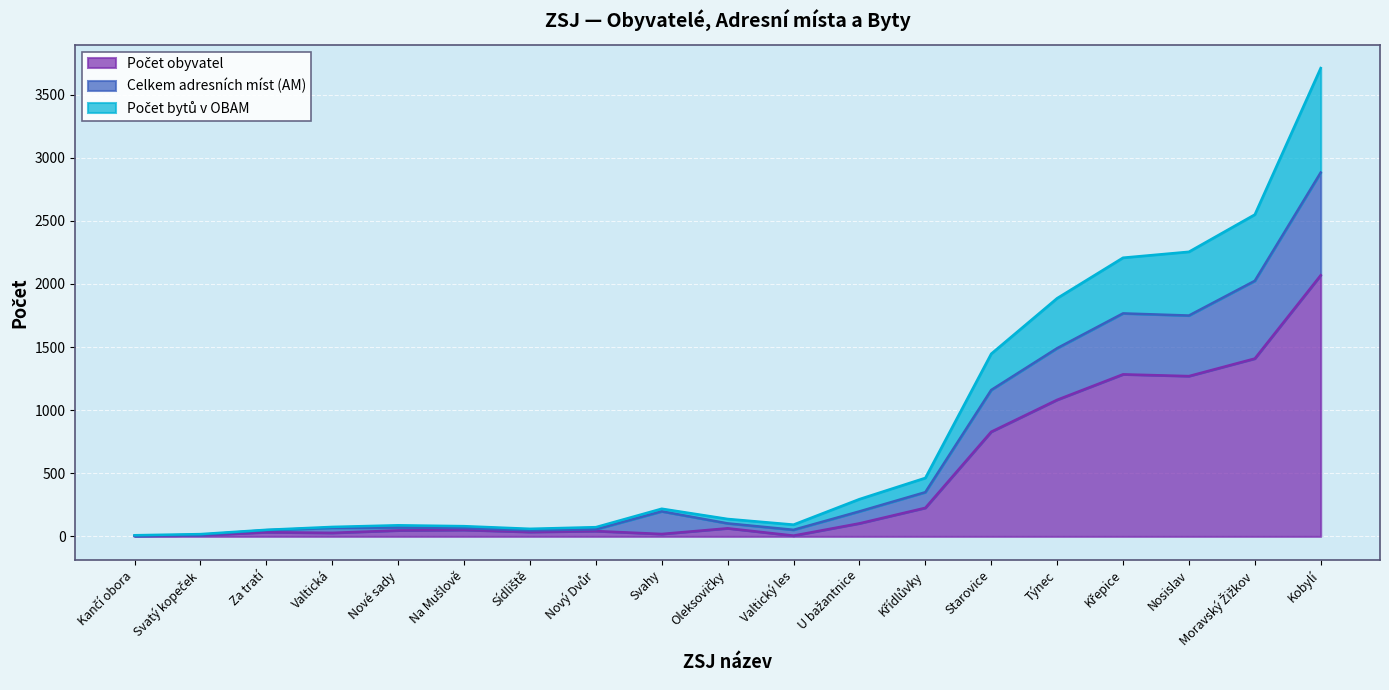

Between Týnec and Nový Dvůr, which is larger?

Týnec